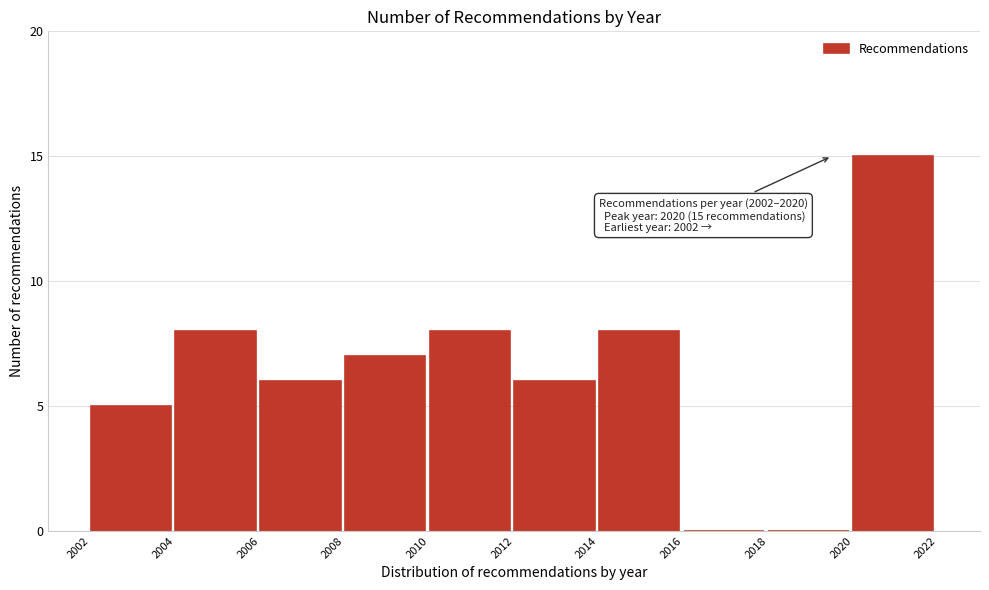

Reading left to right, list all the values displayed in this chart.

2002=5	2004=8	2006=6	2008=7	2010=8	2012=6	2014=8	2016=0	2018=0	2020=15